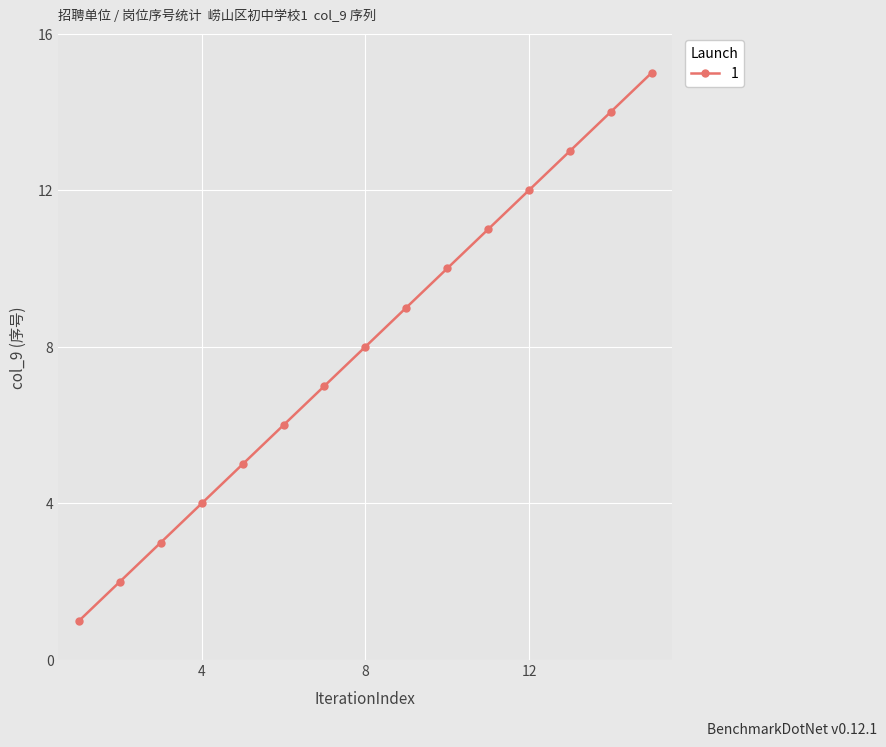

What is the maximum value shown in the chart?

15